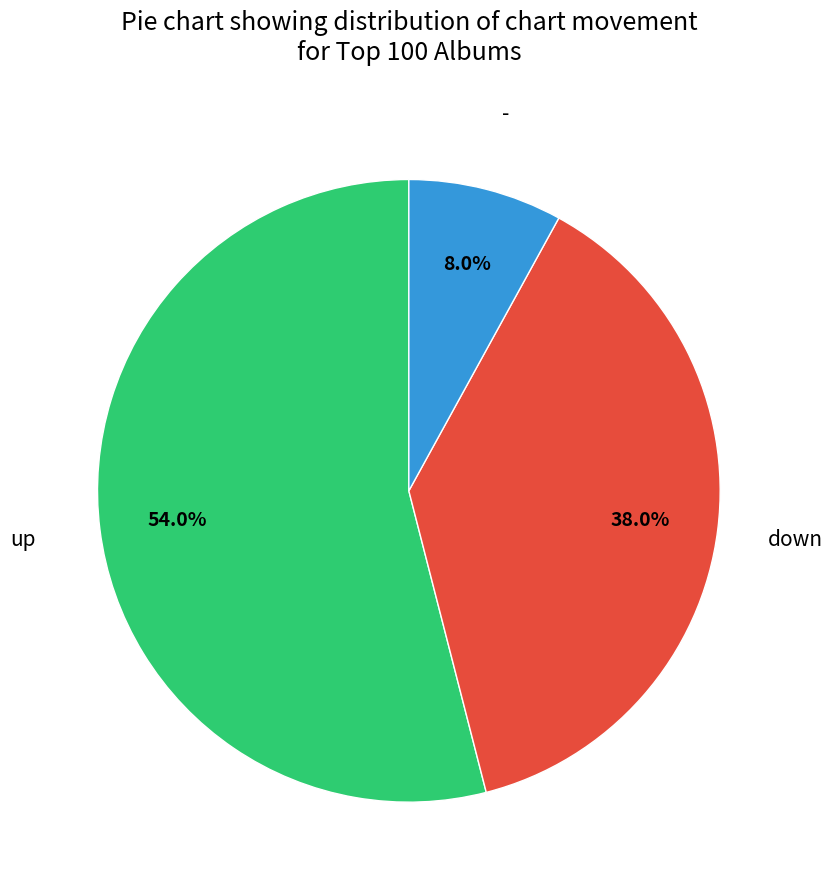

Do up and down together represent more than half of the pie?

Yes